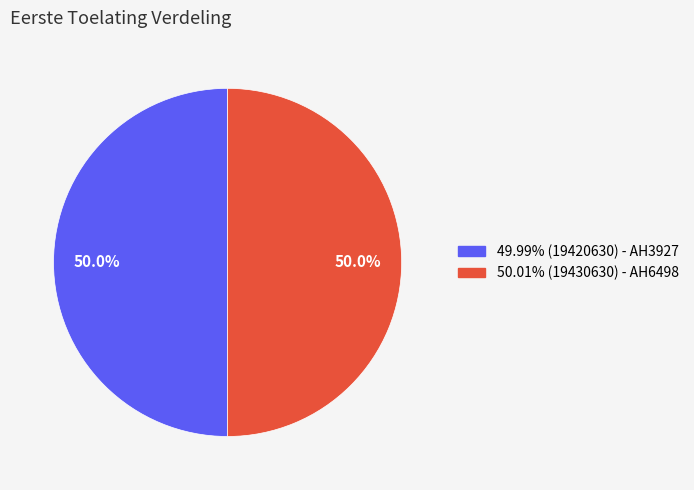

To the nearest percent, what is the average slice percentage?

50%